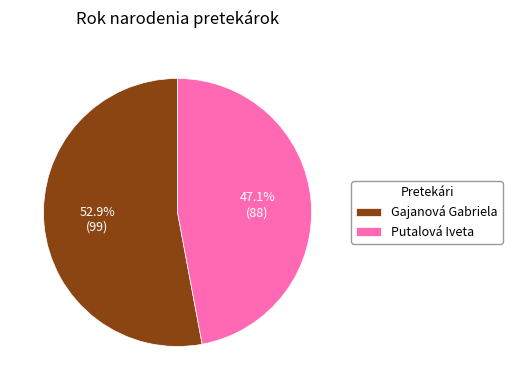

What percentage is NOT represented by Gajanová Gabriela?

47.1%